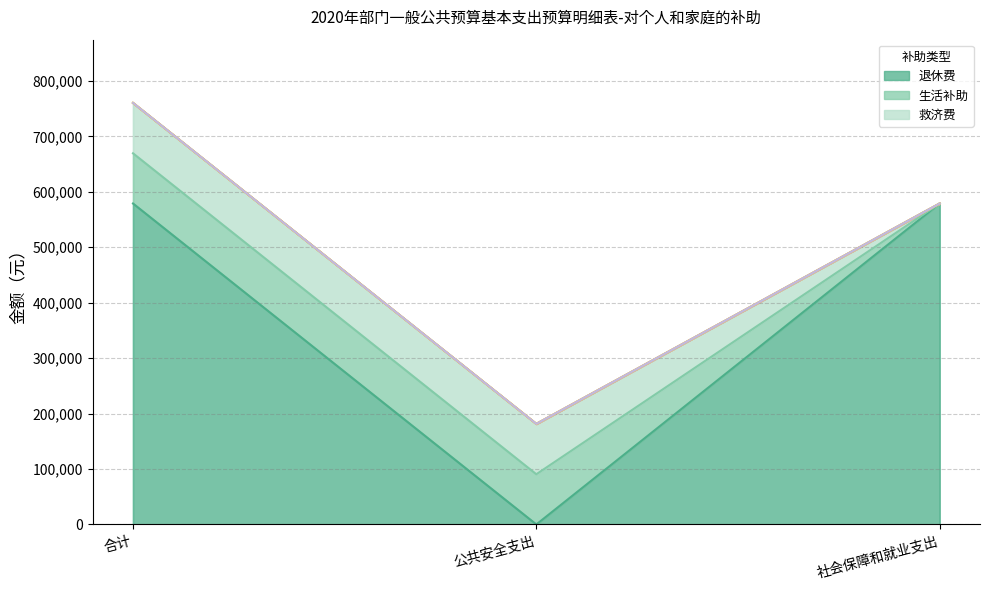

What is the spread (max minus min) of values at 社会保障和就业支出?

578923